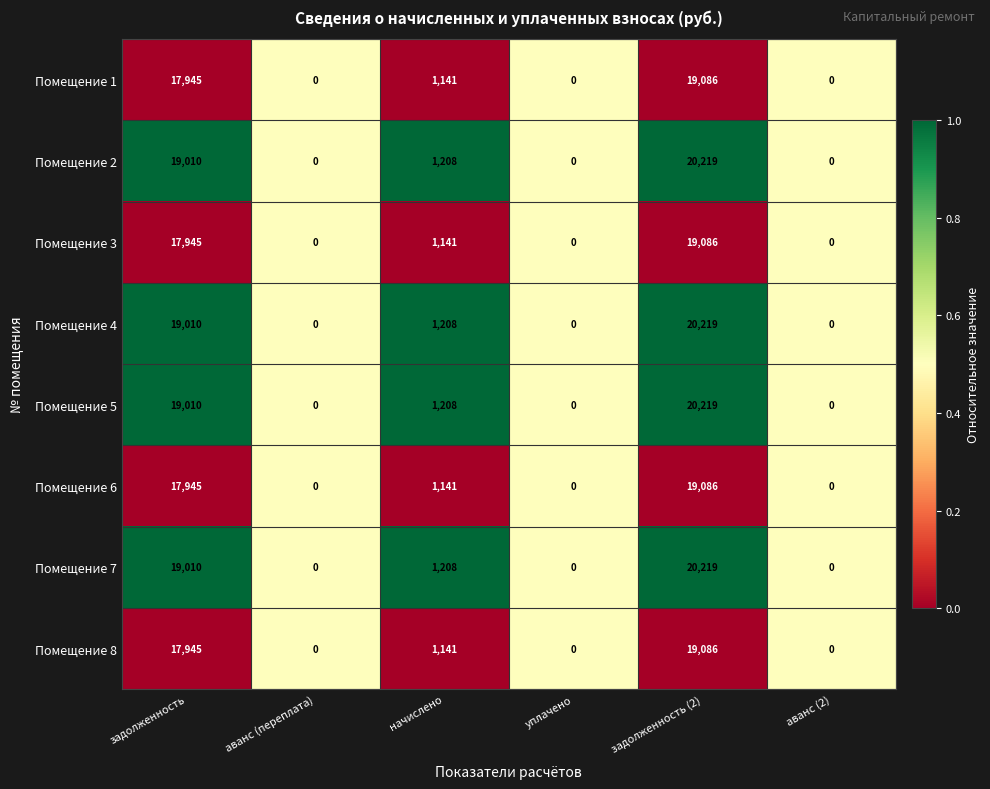

At which label does Помещение 4 first exceed 1208?

задолженность